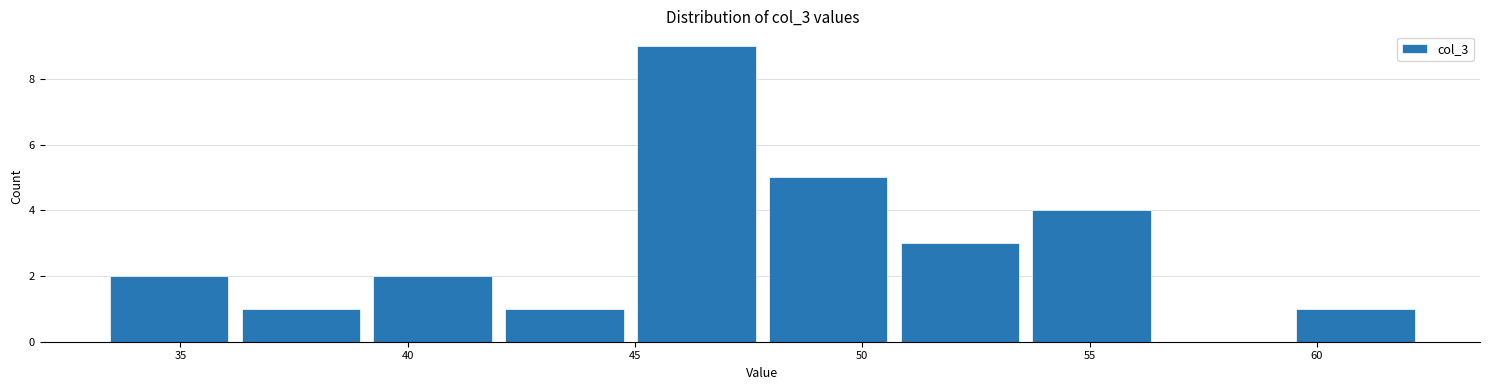

Reading left to right, transcribe this chart: for each bar, give the range it covers on the x-axis and its height. Neither the bar edges nor the heights are printed on the chart, so give them approximately, as read against the axes.

33.3 to 36.2: 2
36.2 to 39.1: 1
39.1 to 42.0: 2
42.0 to 44.9: 1
44.9 to 47.8: 9
47.8 to 50.7: 5
50.7 to 53.6: 3
53.6 to 56.5: 4
56.5 to 59.4: 0
59.4 to 62.3: 1